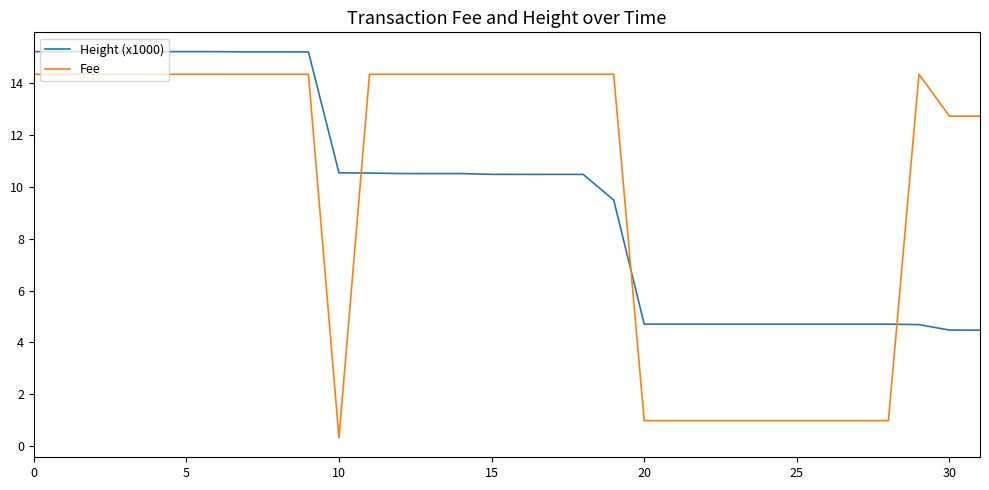

What are all the series names shown in the legend?

Height (x1000), Fee